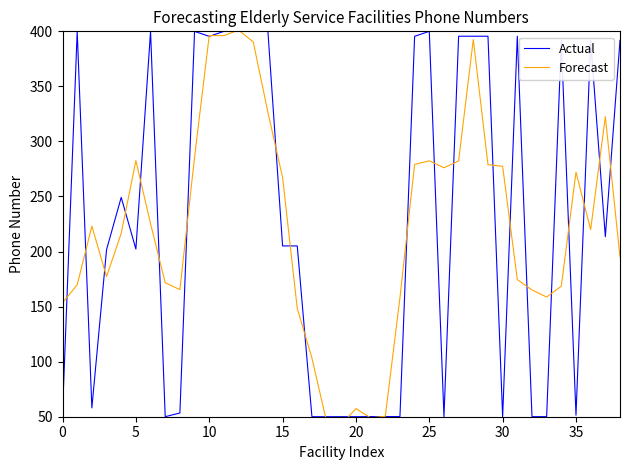

How many data points in Actual are less than 205?

18